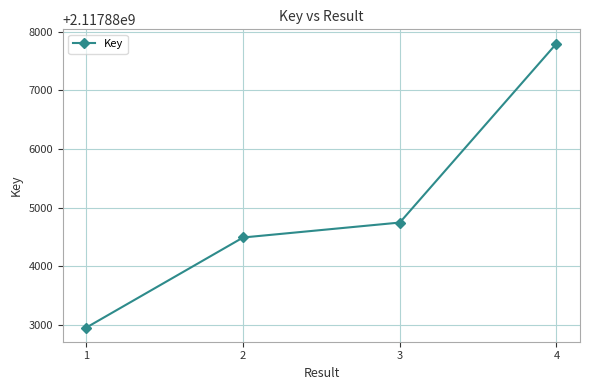

What is the maximum value shown in the chart?

2117887801